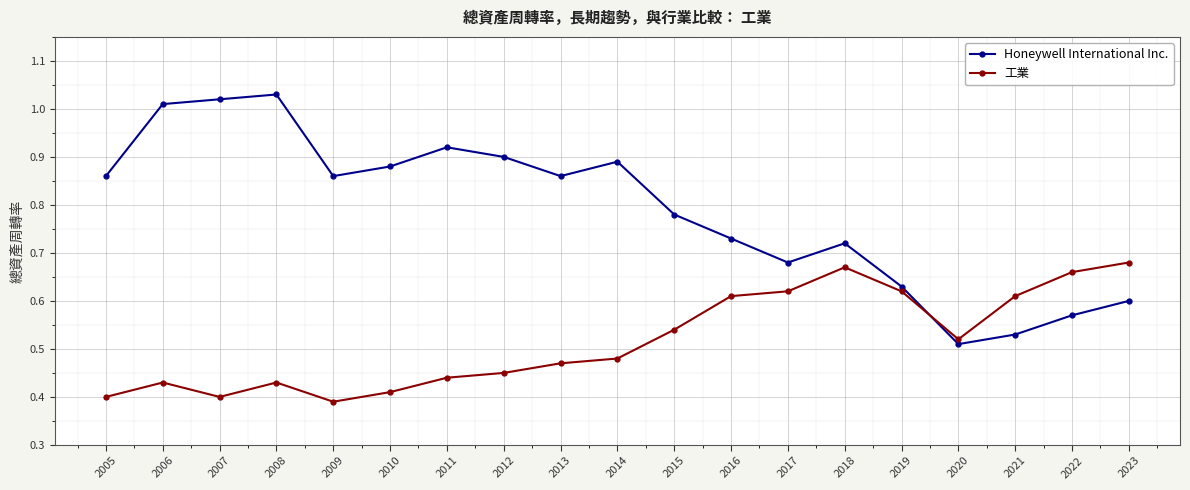

Which series changed the most between 2008 and 2012?

Honeywell International Inc.